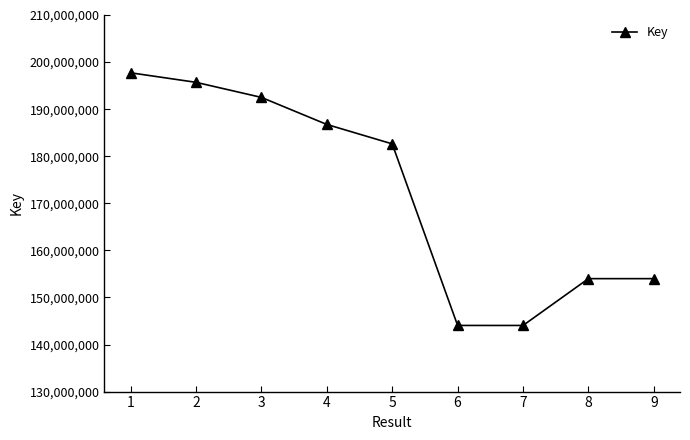

How many interior local valleys (lower than both neighbors) does the data have?

1